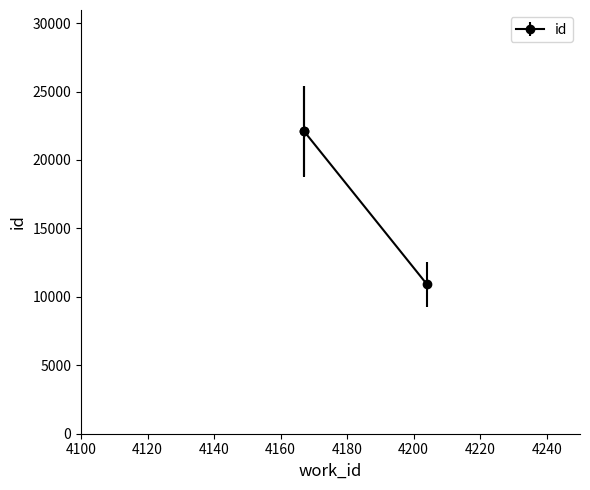

Count the number of data series in this chart.

1